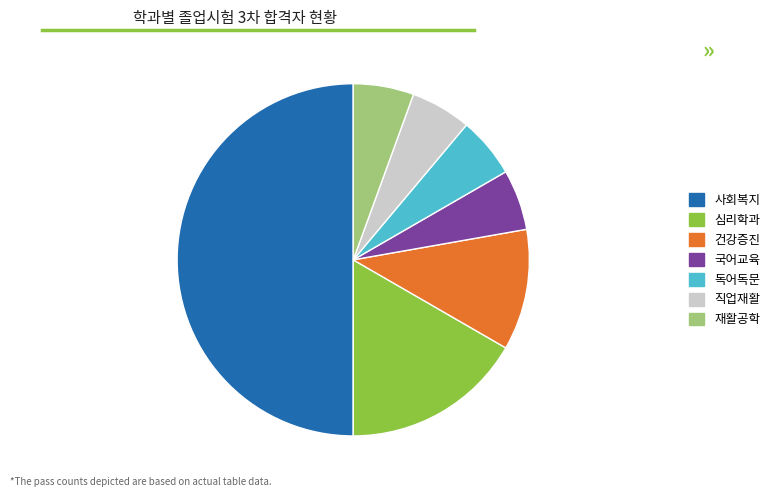

The 독어독문 slice represents 20% of the pie. True or false?

False